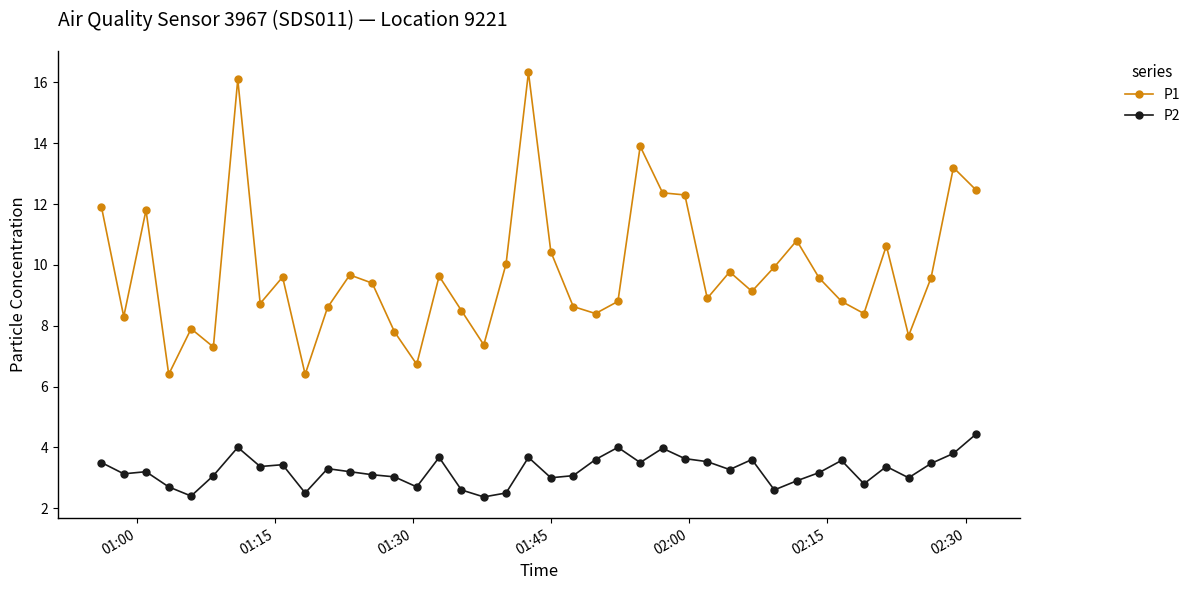

True or false: P1 has more than 0 interior local peaks.

True